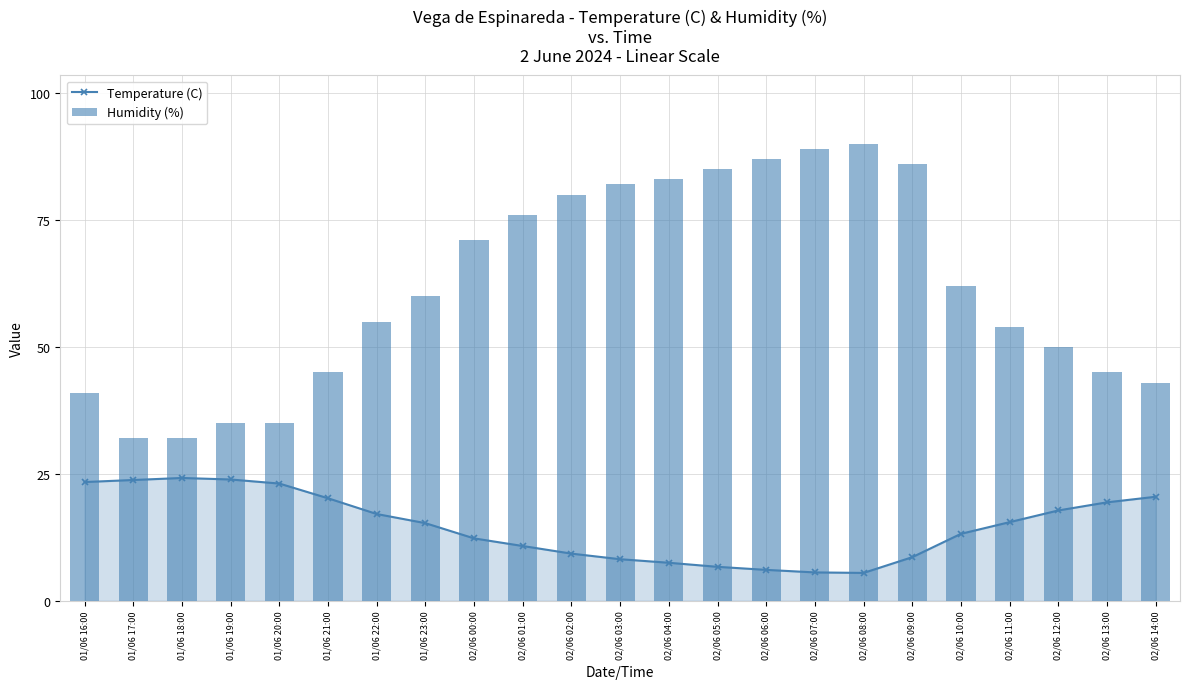

What is the difference between the maximum and minimum values in the Temperature (C) series?

18.7